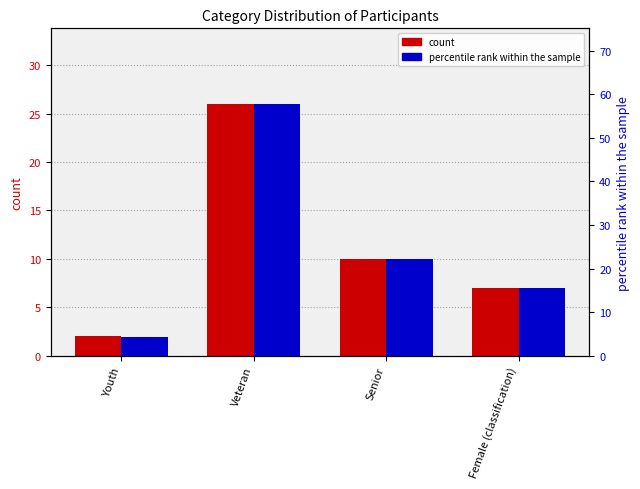

What position from the left is Veteran?

2